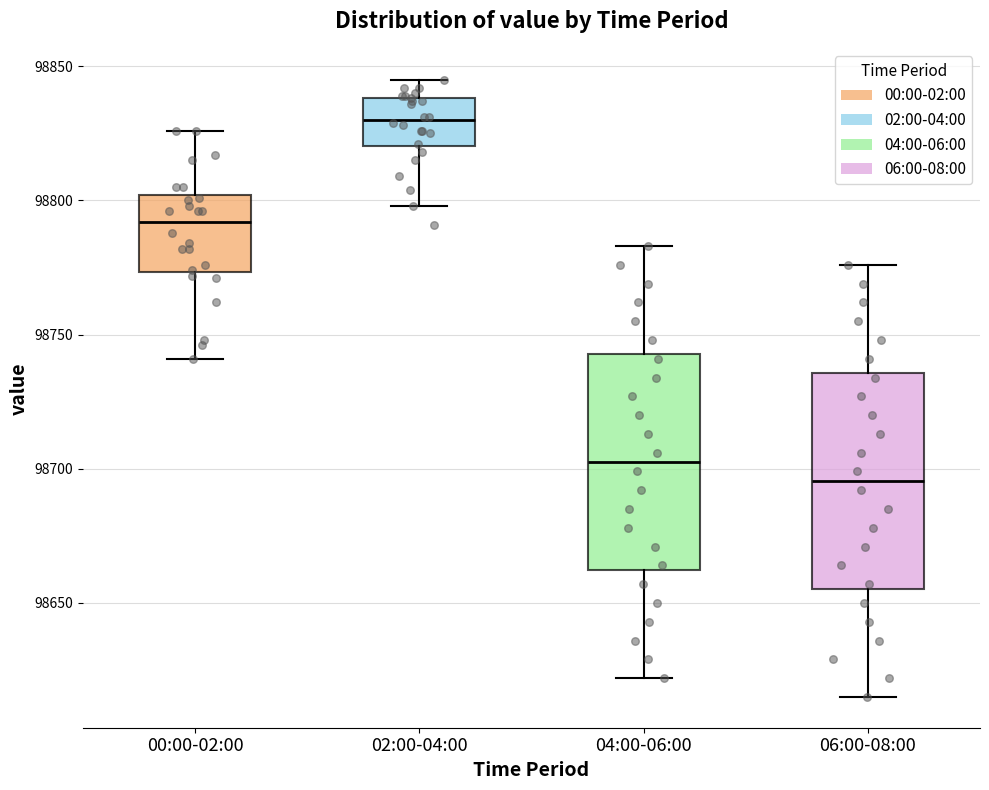

Reading left to right, transcribe this box plot: for each box, give where its median line is, the range the box spans, and where its two whiskers end, as read against the y-axis. The values are not printed on the chart, so give them approximately, as read against the axis.

00:00-02:00: median 98790, box 98775 to 98800, whiskers 98740 to 98825
02:00-04:00: median 98830, box 98820 to 98840, whiskers 98800 to 98845
04:00-06:00: median 98705, box 98660 to 98745, whiskers 98620 to 98785
06:00-08:00: median 98695, box 98655 to 98735, whiskers 98615 to 98775